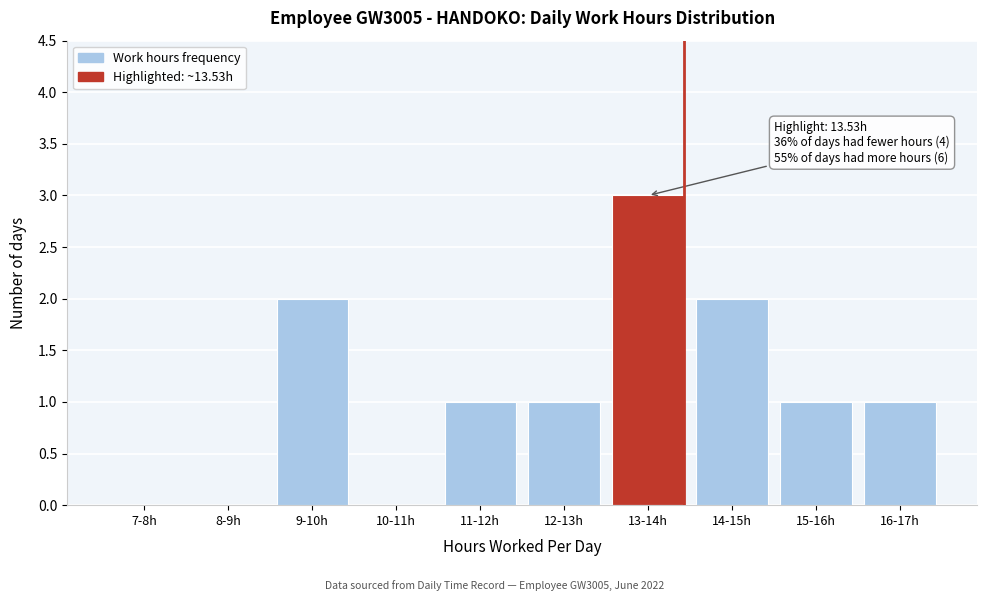

Reading right to left, transcribe all the data shown in this chart.

16-17h=1	15-16h=1	14-15h=2	13-14h=3	12-13h=1	11-12h=1	10-11h=0	9-10h=2	8-9h=0	7-8h=0